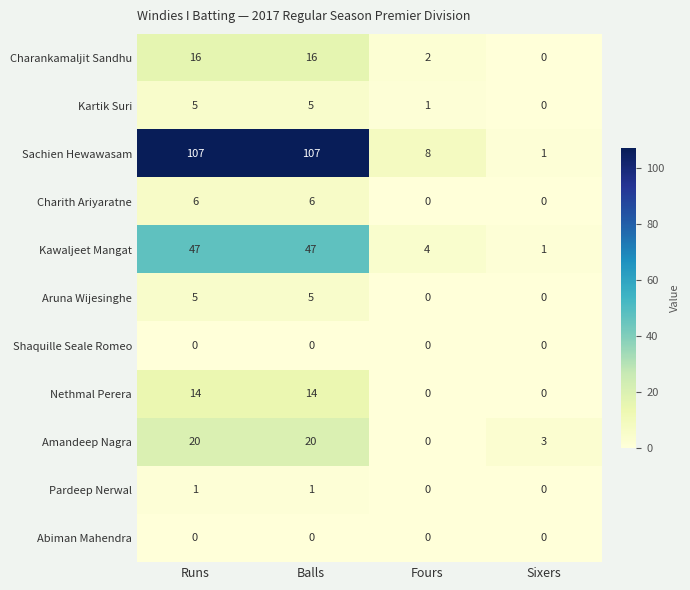

What is the difference between the highest and lowest values at Sixers?

3